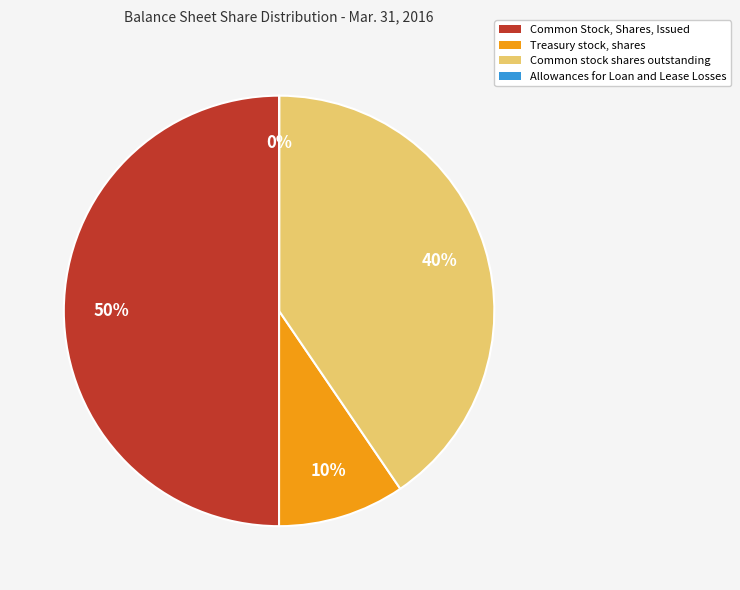

To the nearest percent, what percentage of the pie is Common stock shares outstanding?

40%